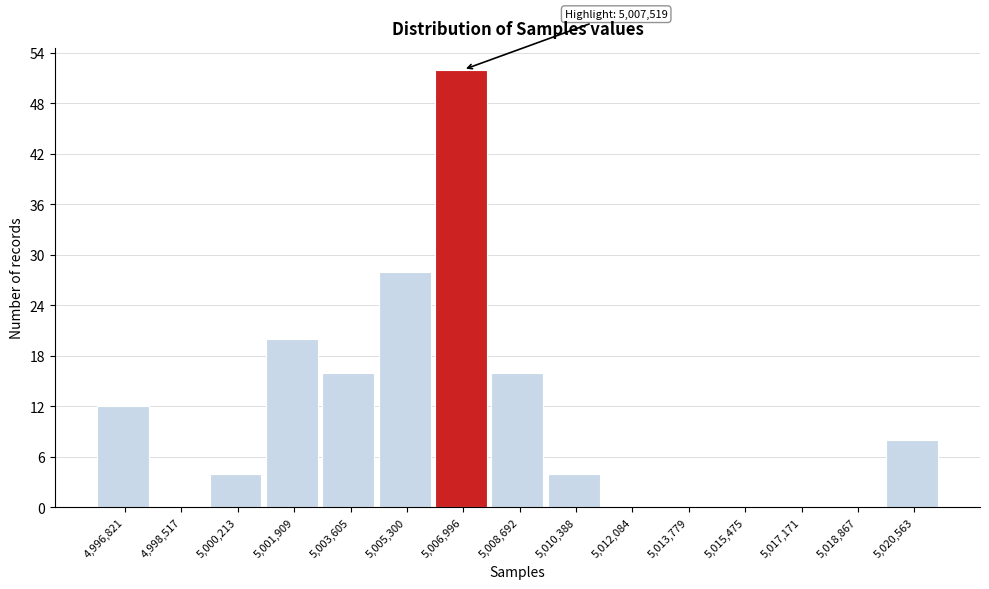

Which range on the x-axis has the tallest bar?

5006200 to 5007800